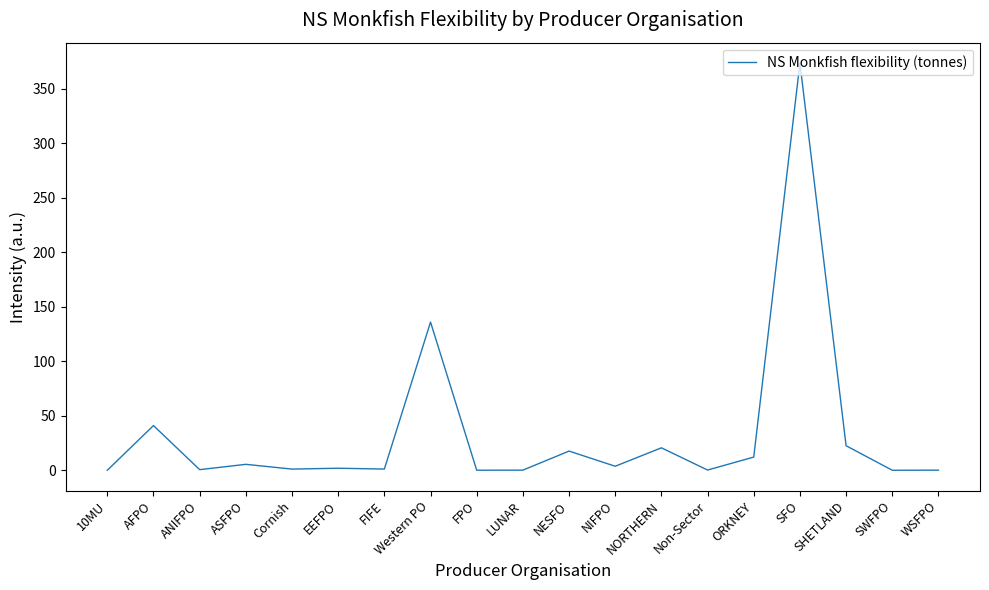

What is the difference between the second highest and minimum values?

135.9